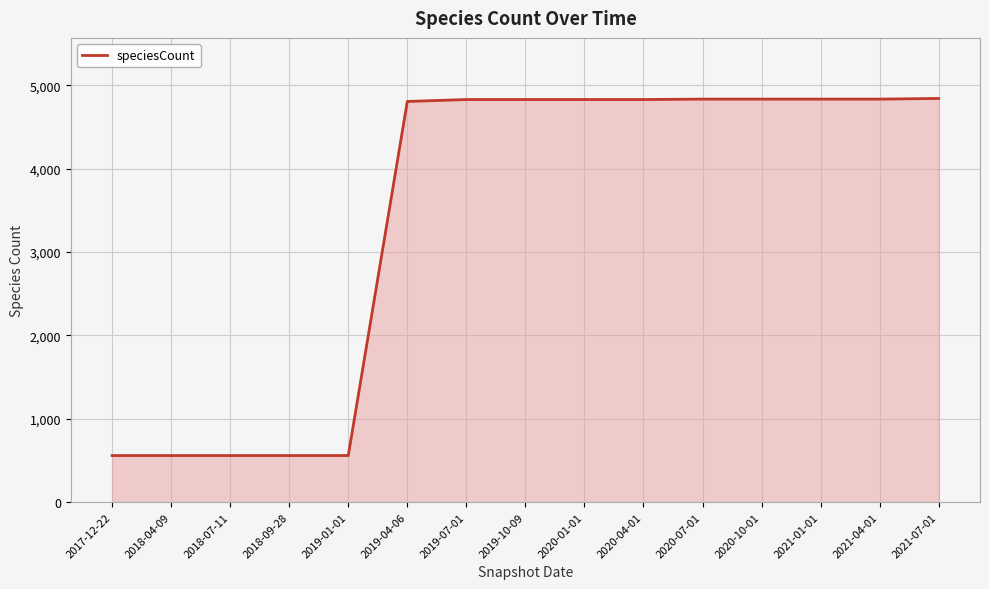

What is the difference between the maximum and minimum values?

4283